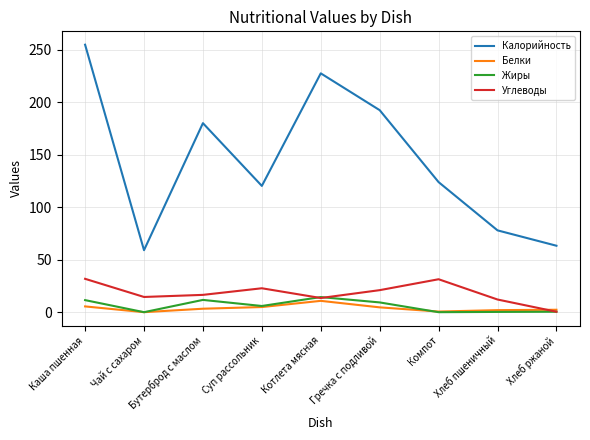

The value of Калорийность at Котлета мясная is 227.7. True or false?

True